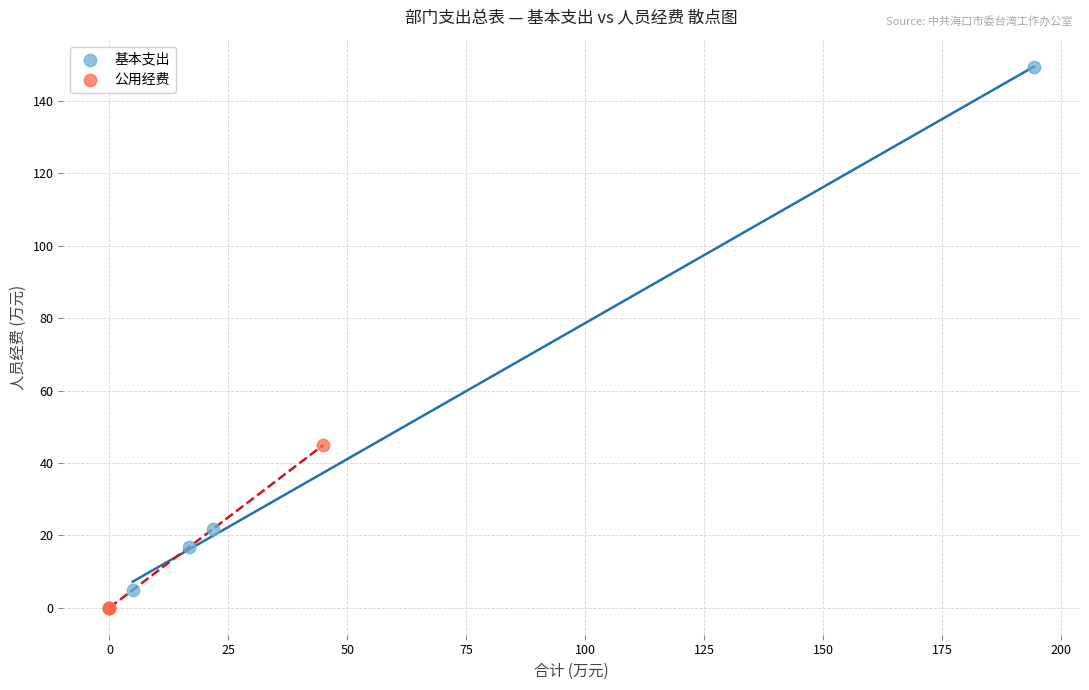

Which series has the widest spread of Y values?

基本支出